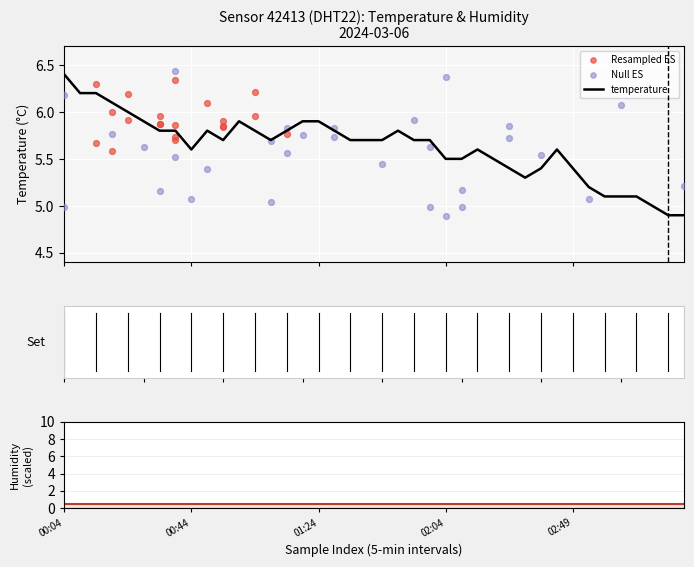

What is the change in value from 00:49 to 02:39?

-0.4